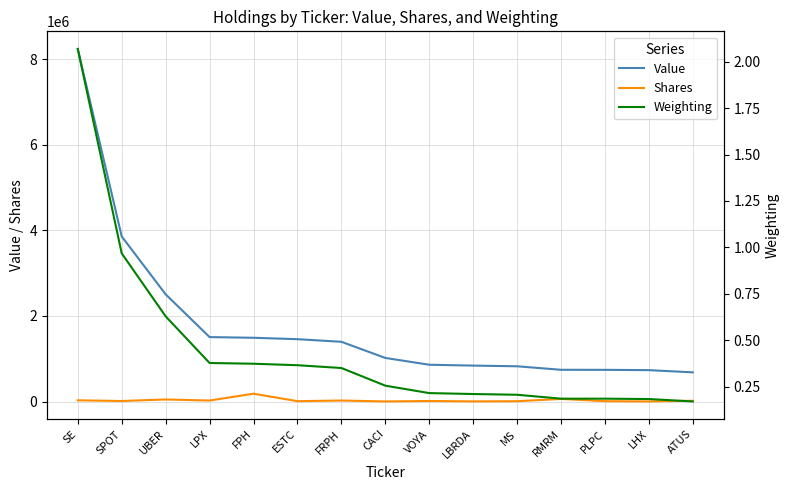

Is it true that Shares equals 10000.0 at ESTC?

True